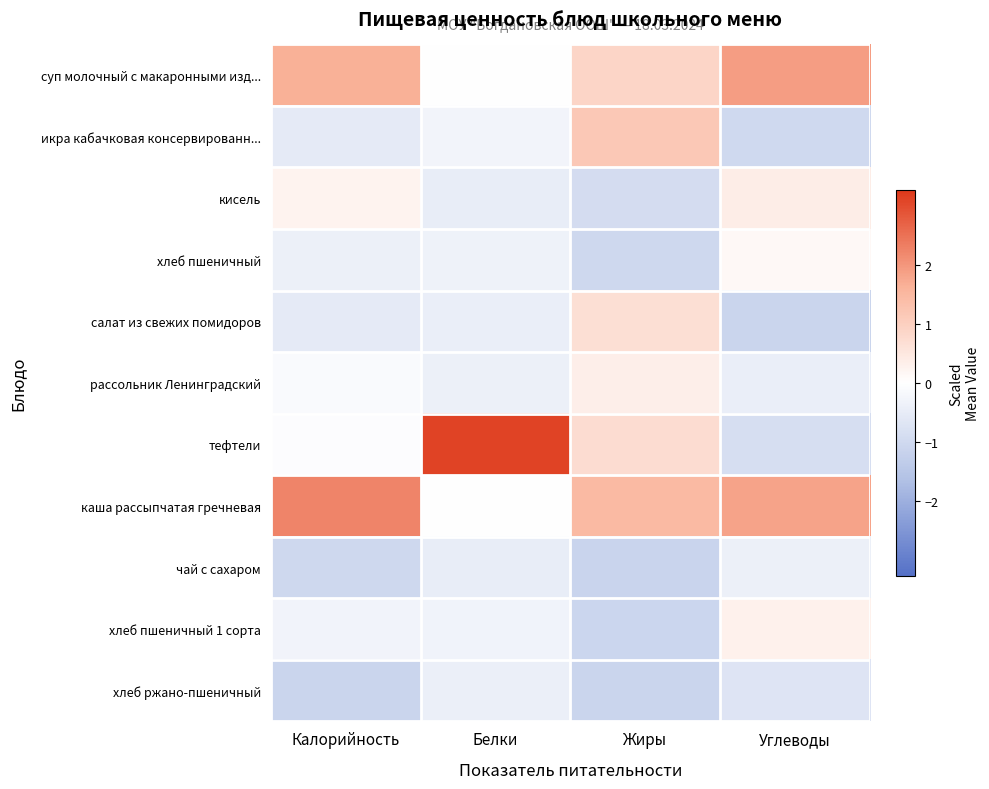

At which category is the sum across all series the highest?

Белки